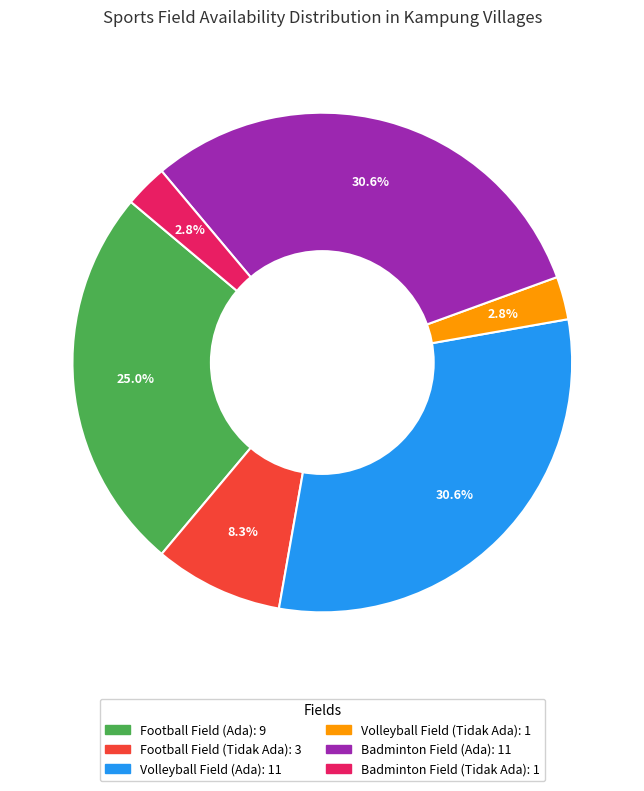

The Volleyball Field (Ada) slice represents 37% of the pie. True or false?

False